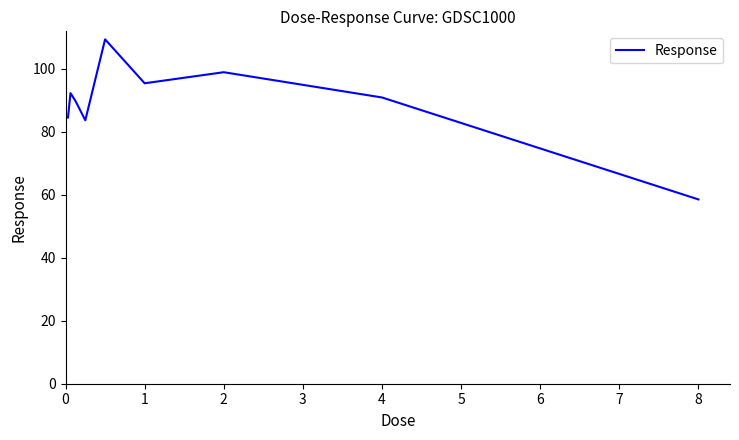

Does the chart have visible grid lines?

No